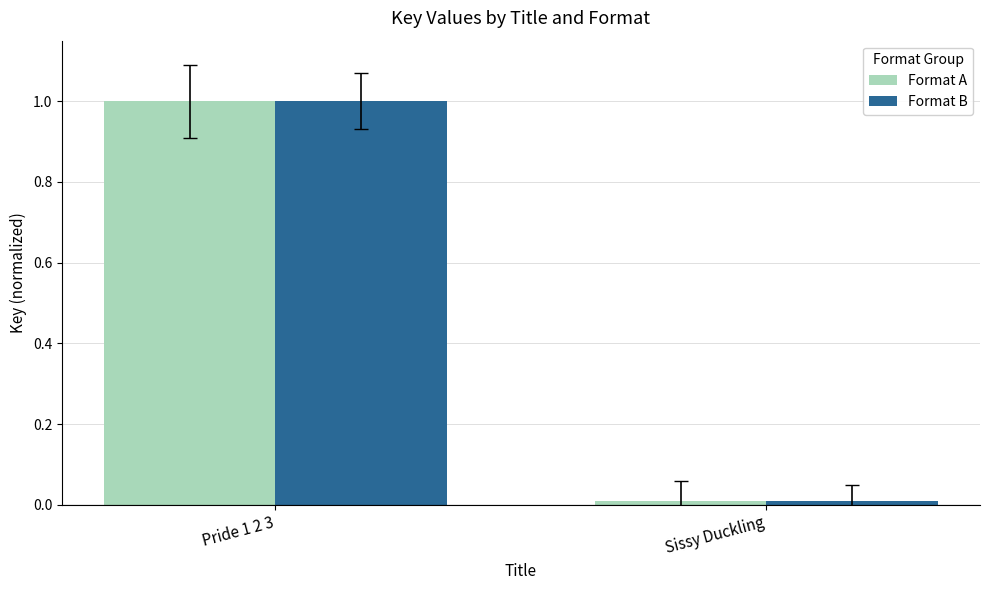

What is the maximum value for Format B?

1.0